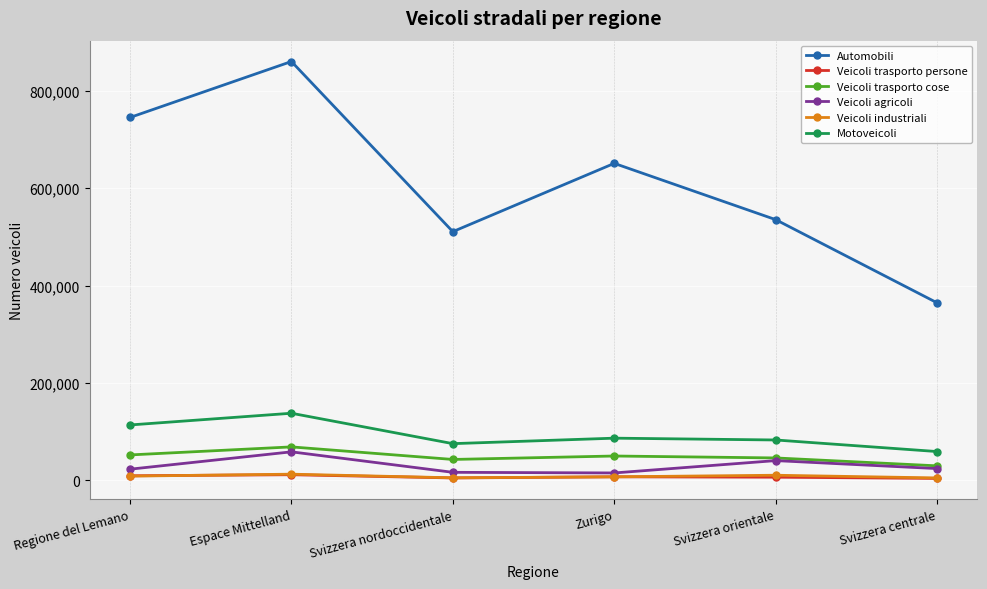

Which series has the largest total across all categories?

Automobili